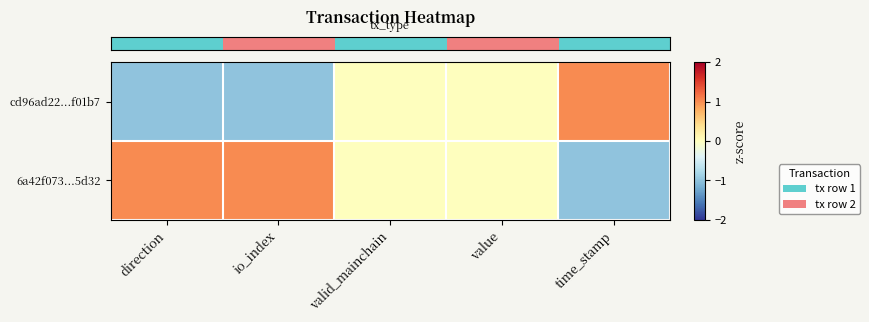

Rank the series at value from highest to lowest value.

row_0, row_1